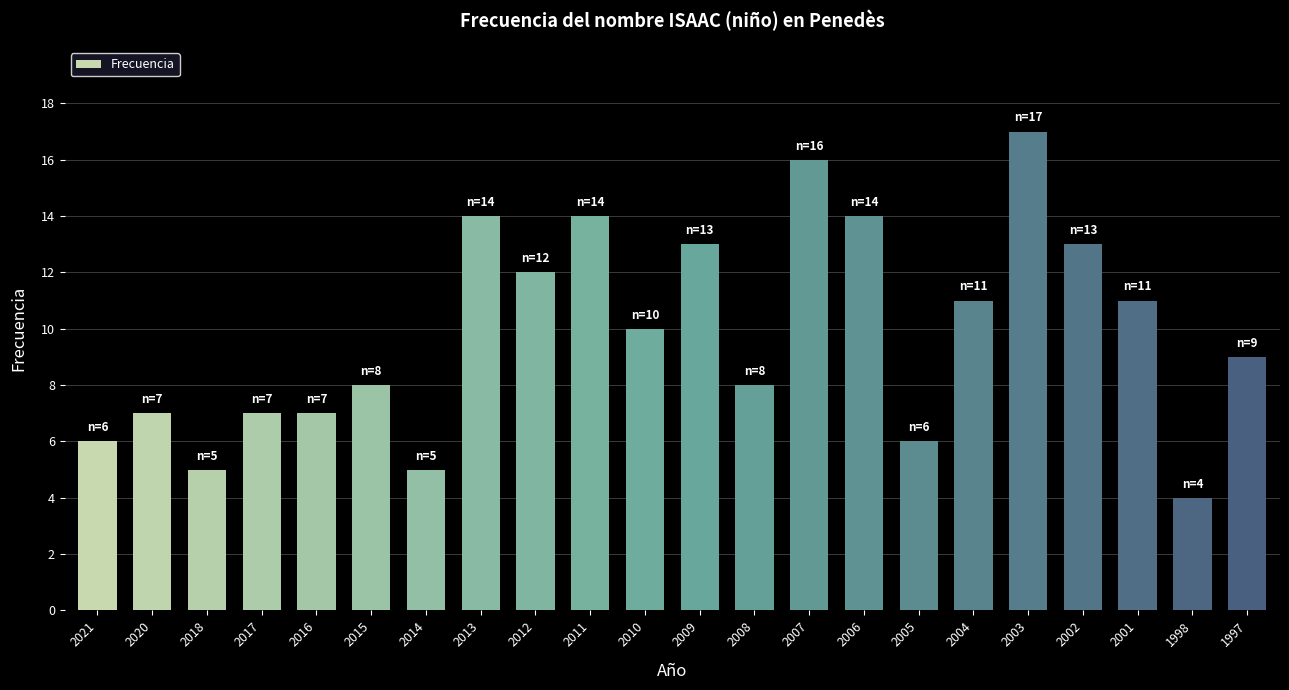

What is the value of the 3rd bar from the left?

5